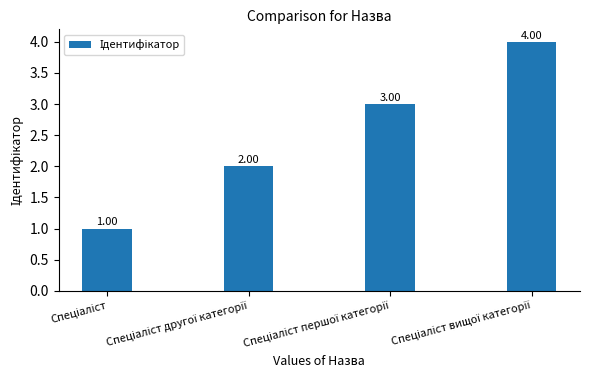

What is the sum of all values?

10